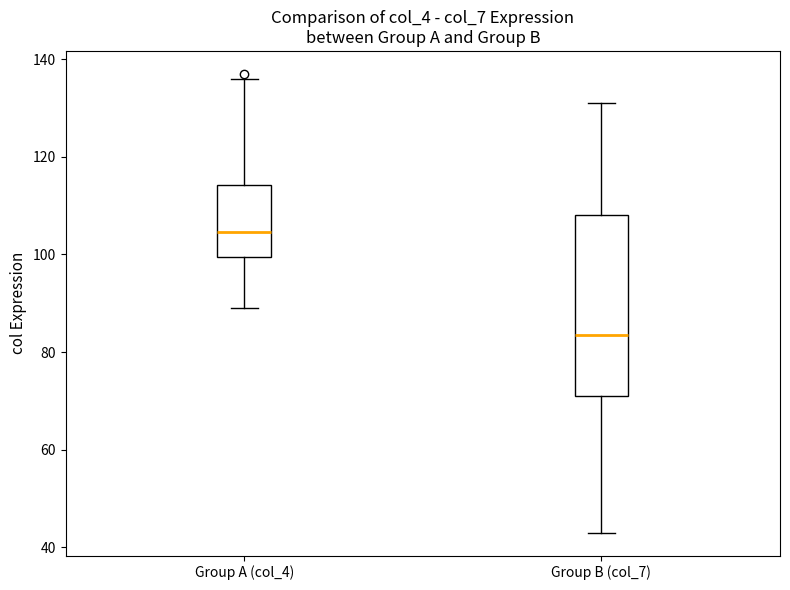

Which box's median line is the highest?

Group A (col_4)